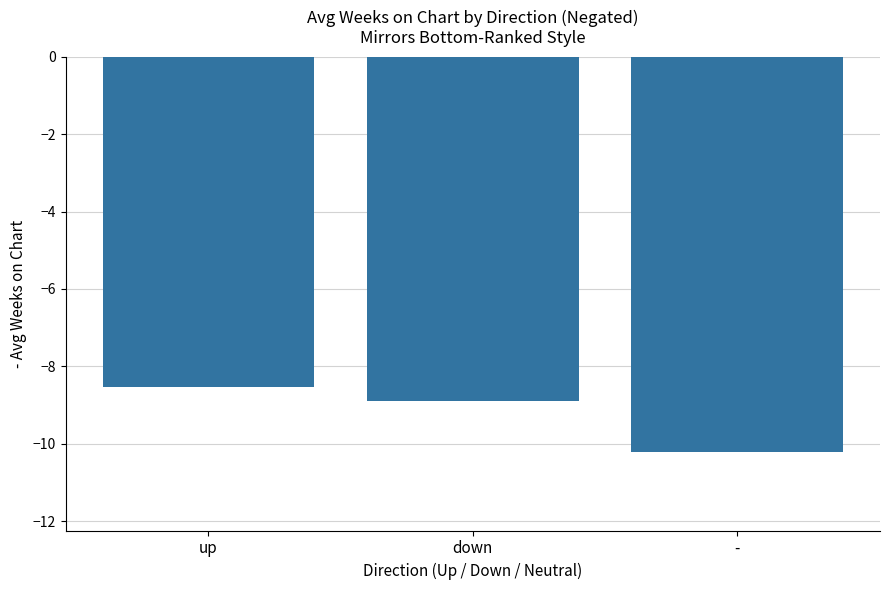

At which label is the value closest to -9?

down